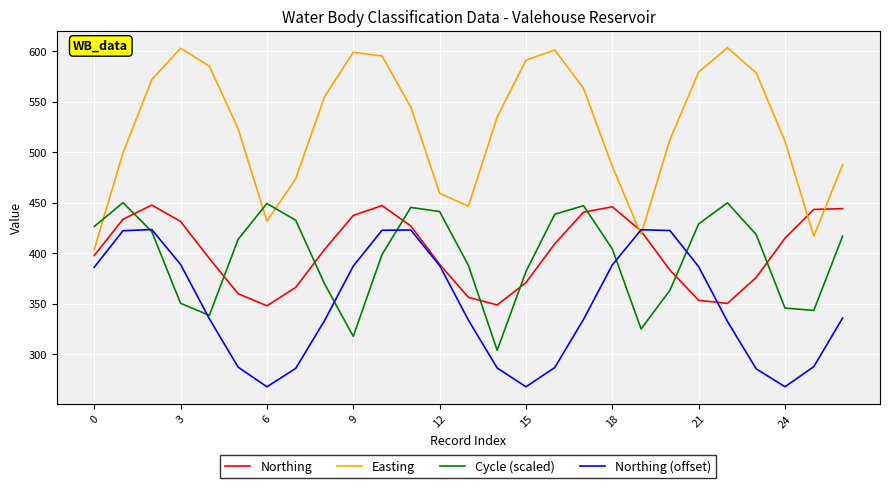

How many intersections are there between Northing and Cycle (scaled)?

9